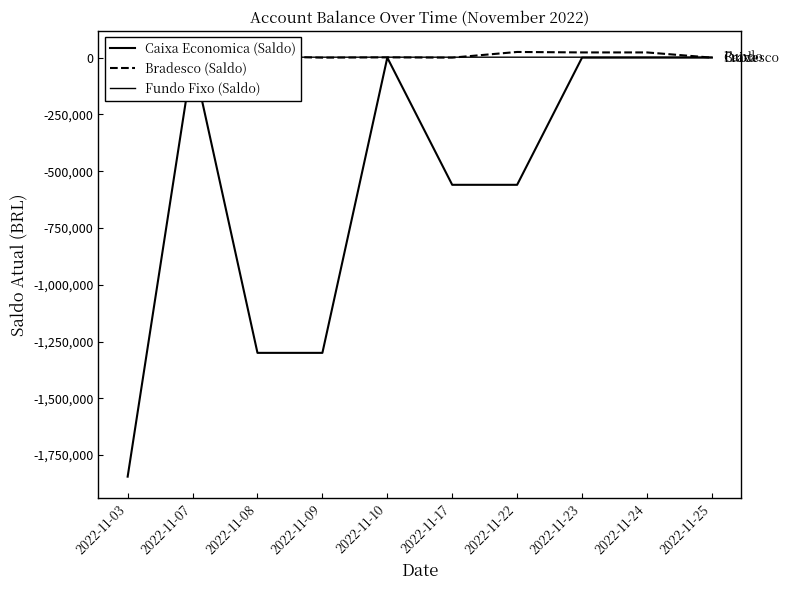

True or false: Caixa Economica (Saldo) and Bradesco (Saldo) intersect in this chart.

False